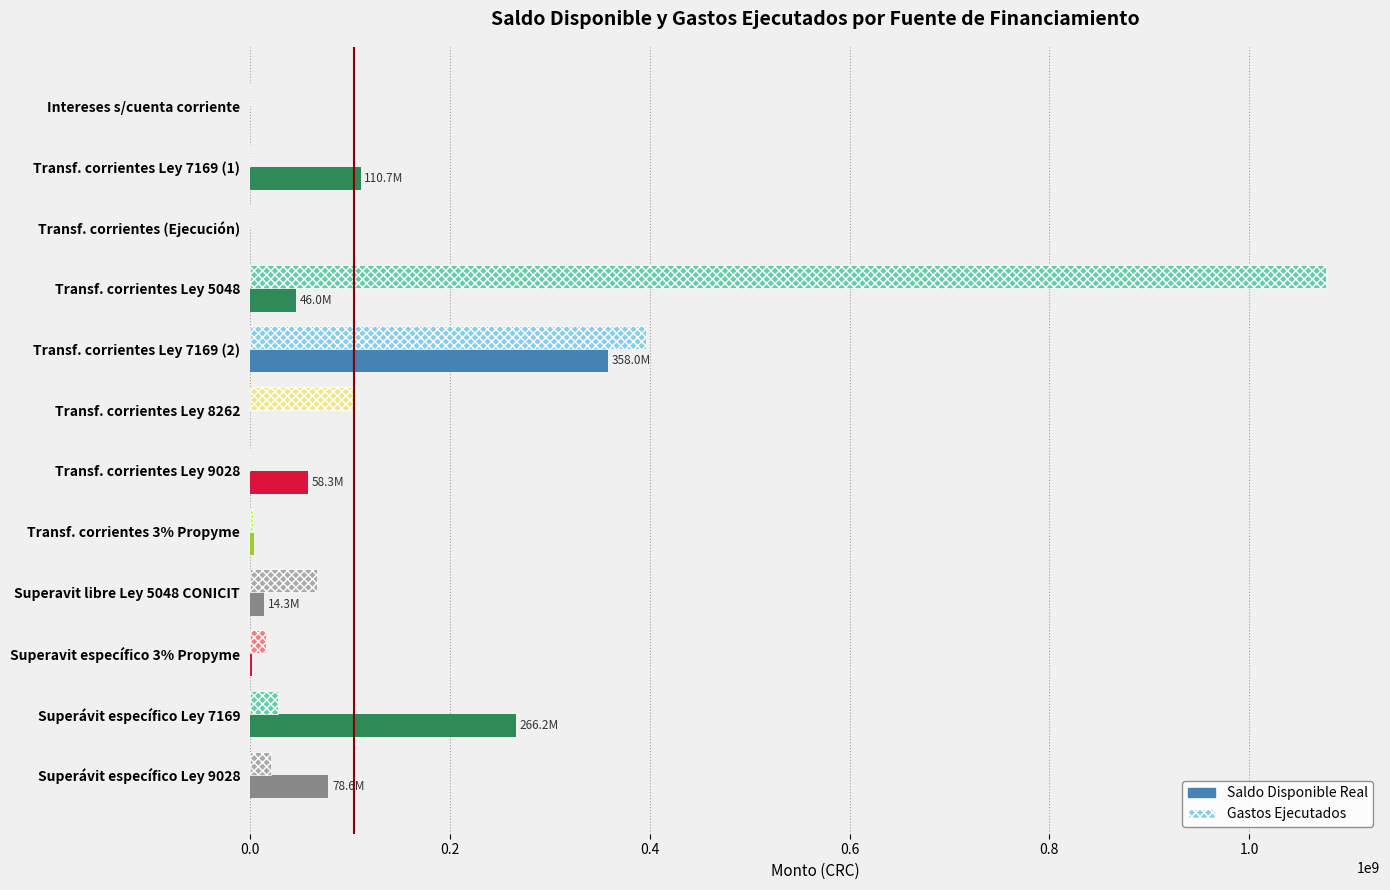

Which series has the largest total across all categories?

Gastos Ejecutados